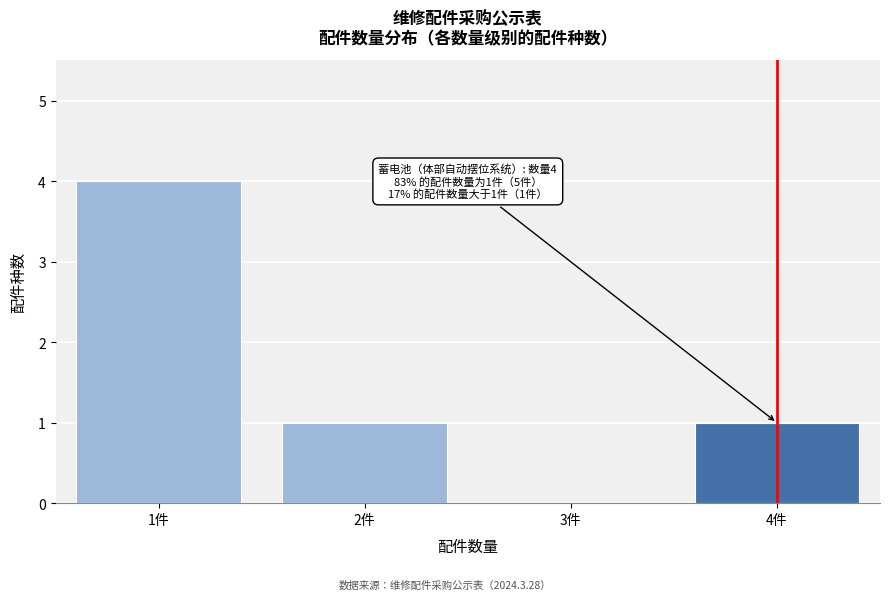

Reading left to right, list all the values displayed in this chart.

1件=4	2件=1	3件=0	4件=1